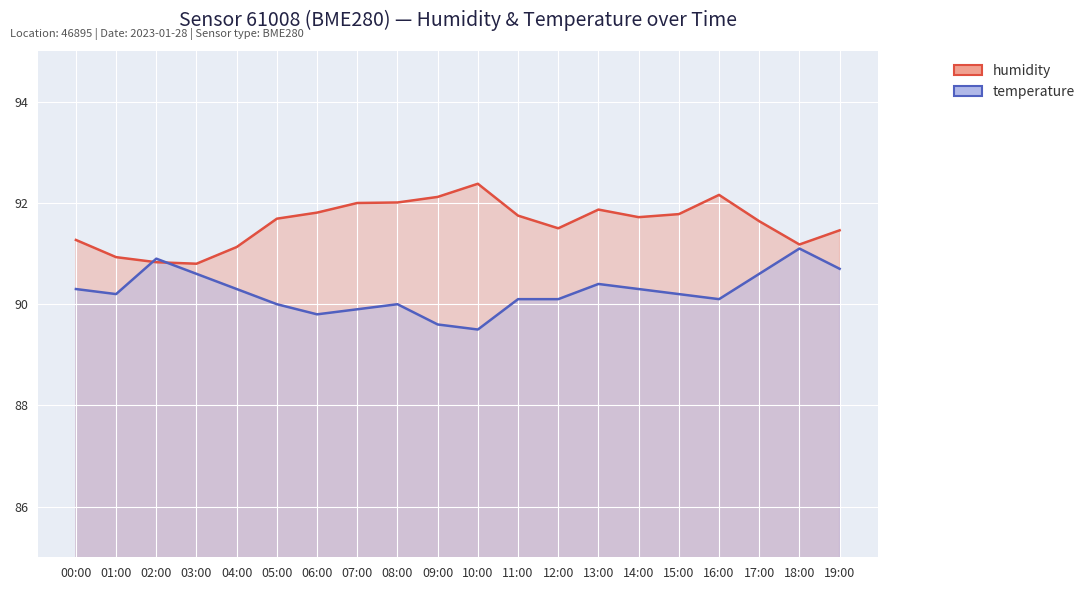

How many data points in temperature are above 90?

14